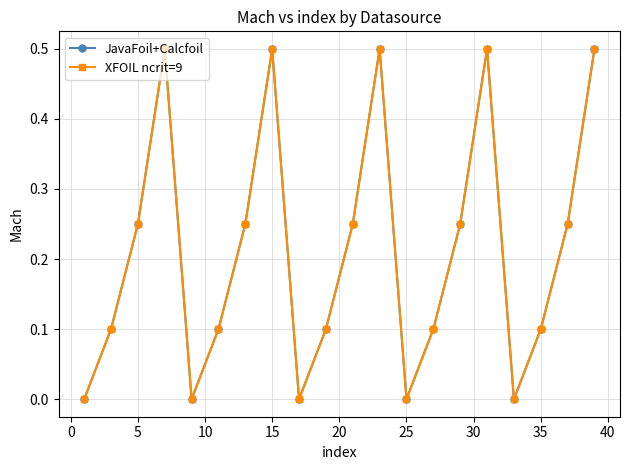

Does the chart have visible grid lines?

Yes